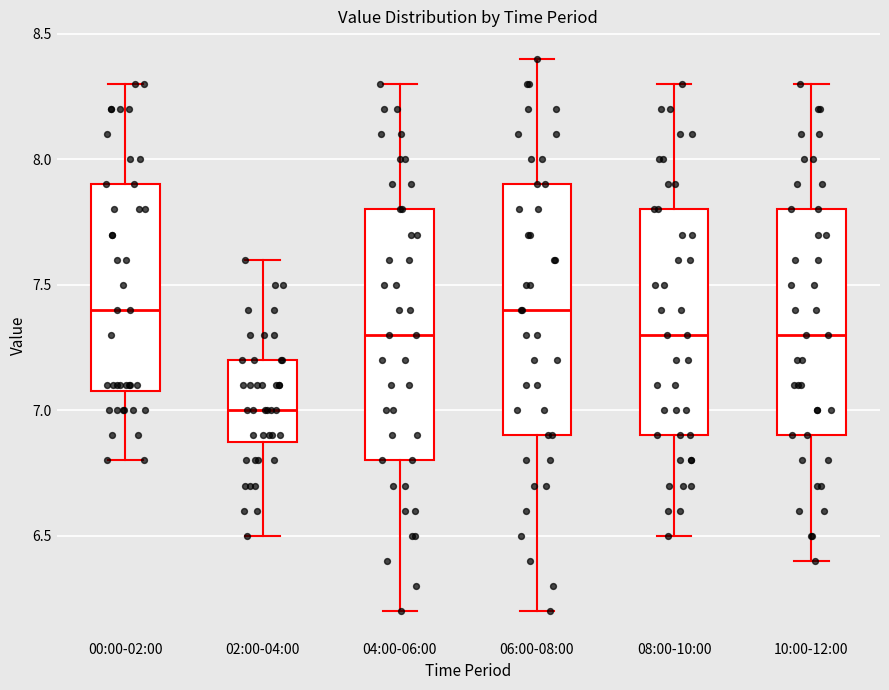

Reading left to right, transcribe this box plot: for each box, give where its median line is, the range the box spans, and where its two whiskers end, as read against the y-axis. The values are not printed on the chart, so give them approximately, as read against the axis.

00:00-02:00: median 7.4, box 7.1 to 7.9, whiskers 6.8 to 8.3
02:00-04:00: median 7.0, box 6.9 to 7.2, whiskers 6.5 to 7.6
04:00-06:00: median 7.3, box 6.8 to 7.8, whiskers 6.2 to 8.3
06:00-08:00: median 7.4, box 6.9 to 7.9, whiskers 6.2 to 8.4
08:00-10:00: median 7.3, box 6.9 to 7.8, whiskers 6.5 to 8.3
10:00-12:00: median 7.3, box 6.9 to 7.8, whiskers 6.4 to 8.3